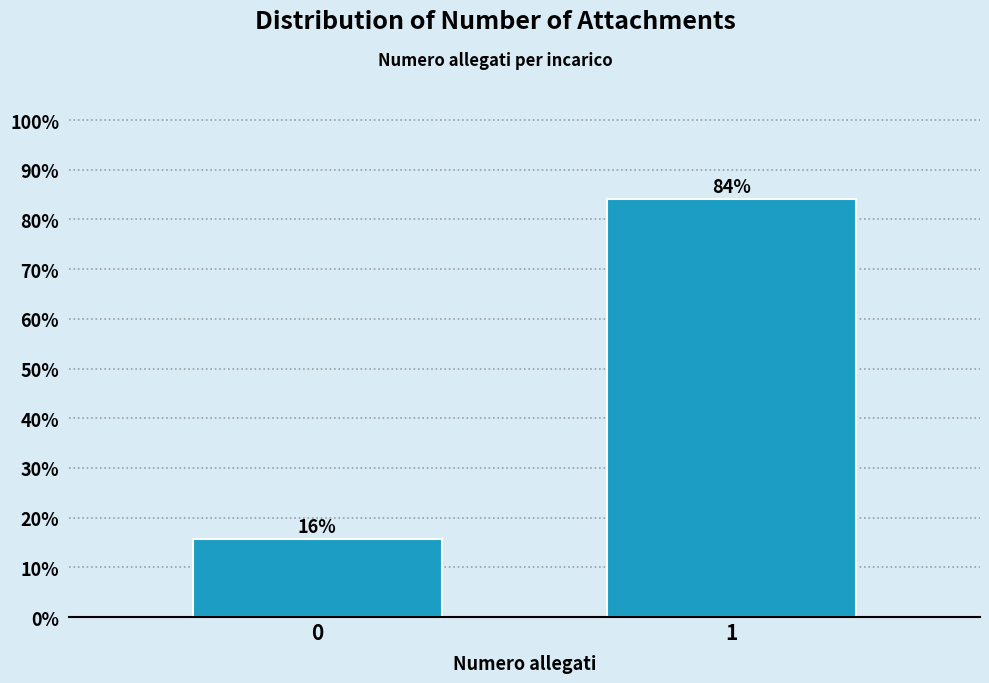

Rank the categories by value from highest to lowest.

1, 0